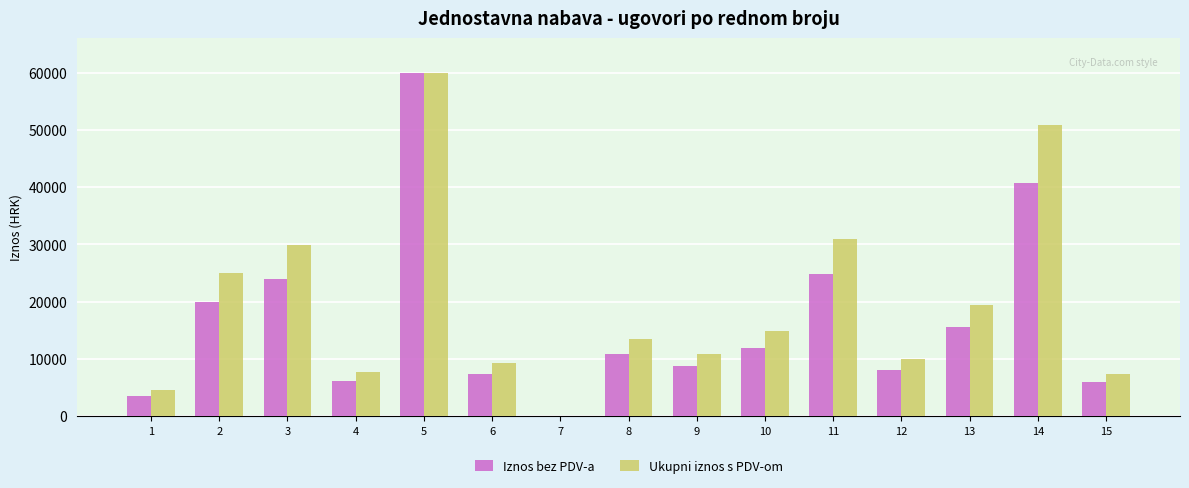

What is the maximum value shown in the chart?

60000.0